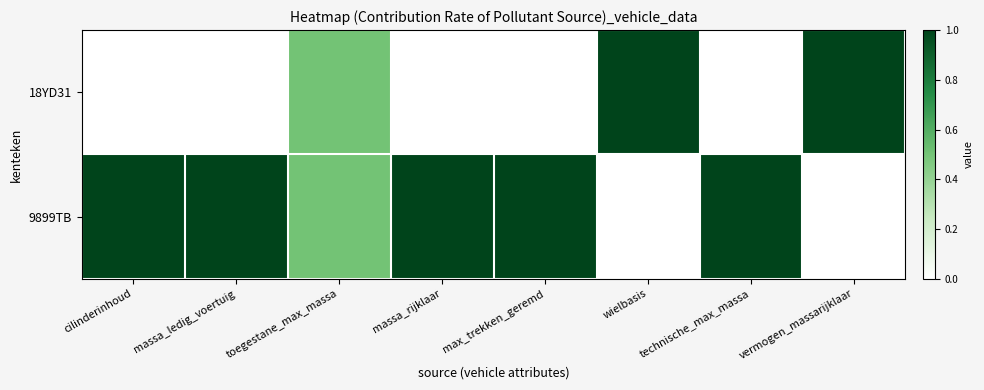

Reading left to right, transcribe all the data shown in this chart.

18YD31: cilinderinhoud=0.0	massa_ledig_voertuig=0.0	toegestane_max_massa=0.5	massa_rijklaar=0.0	max_trekken_geremd=0.0	wielbasis=1.0	technische_max_massa=0.0	vermogen_massarijklaar=1.0
9899TB: cilinderinhoud=1.0	massa_ledig_voertuig=1.0	toegestane_max_massa=0.5	massa_rijklaar=1.0	max_trekken_geremd=1.0	wielbasis=0.0	technische_max_massa=1.0	vermogen_massarijklaar=0.0